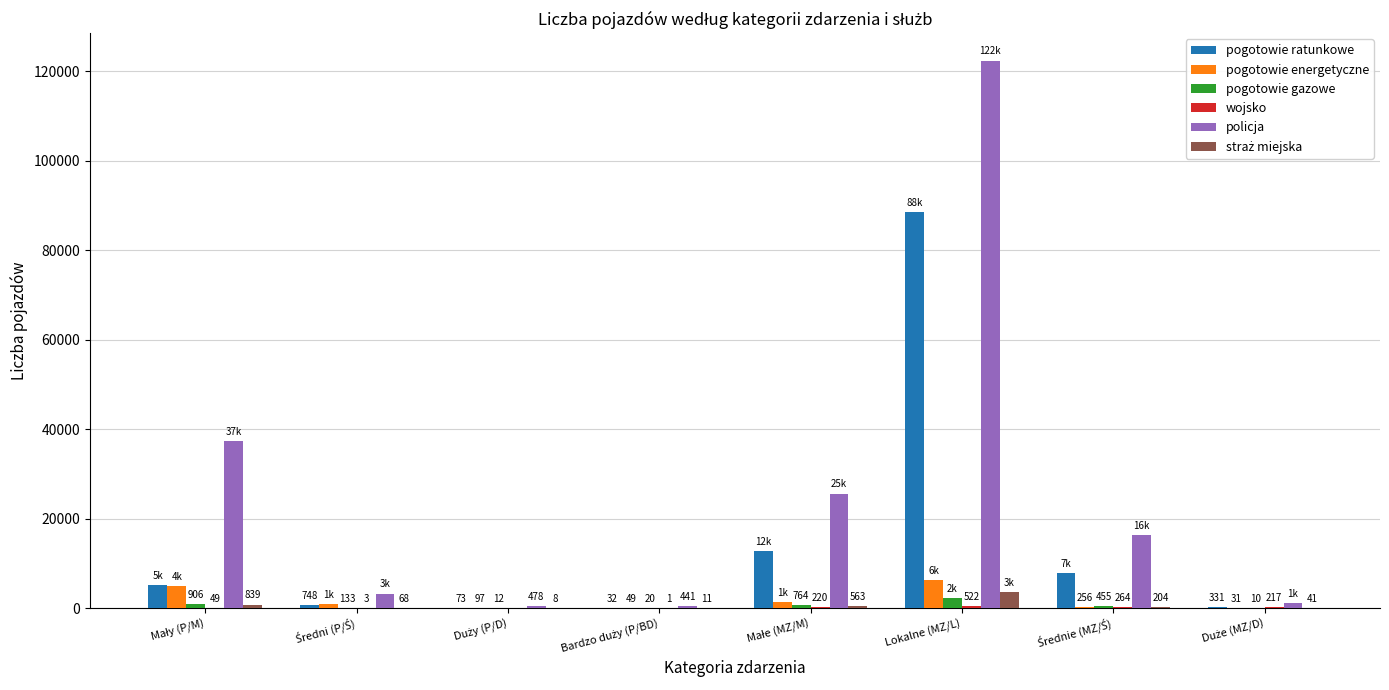

At which category is the sum across all series the highest?

Lokalne (MZ/L)